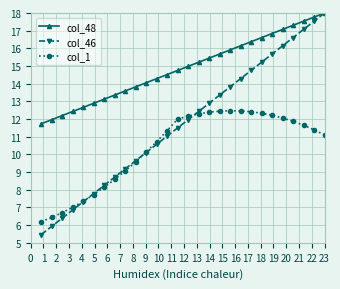

What is the greatest value displayed?

18.0